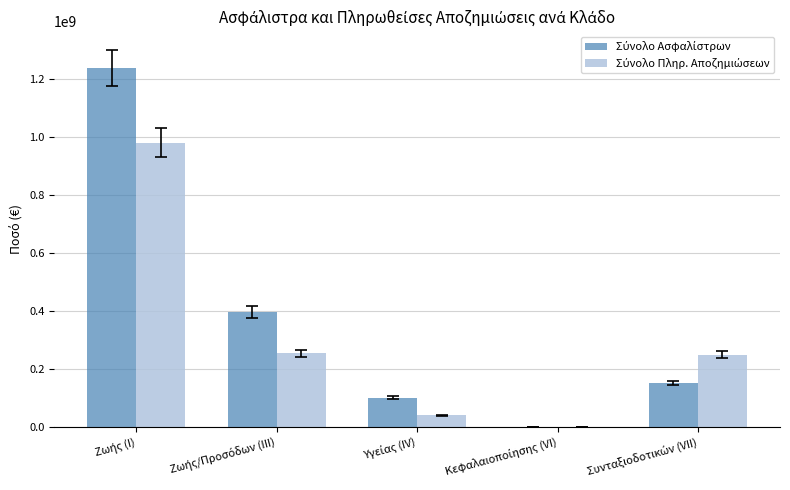

Count the number of data series in this chart.

2